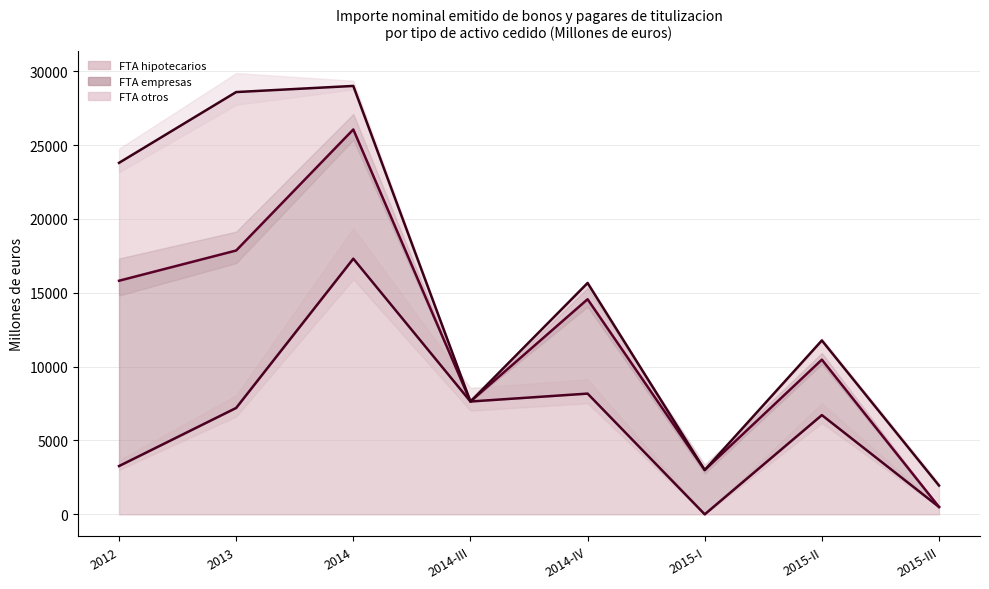

List the series in order of their overall mean, highest first.

FTA otros (upper), FTA empresas (upper), FTA hipotecarios (upper)